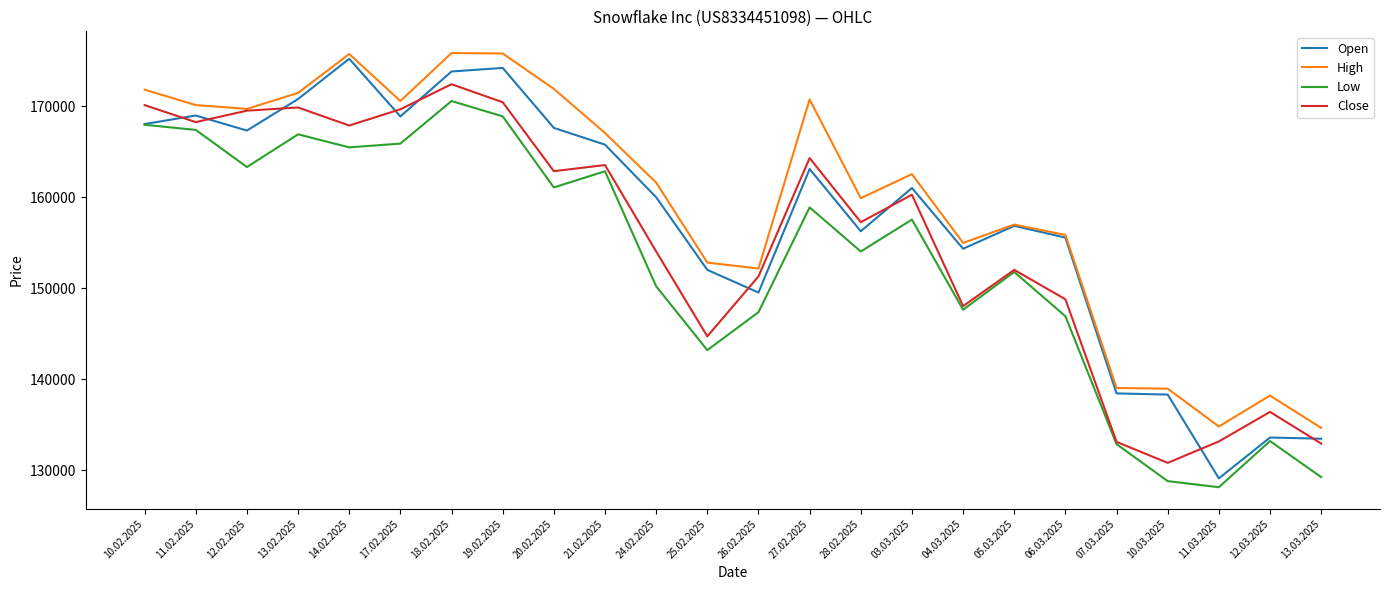

True or false: Close and Open intersect in this chart.

True